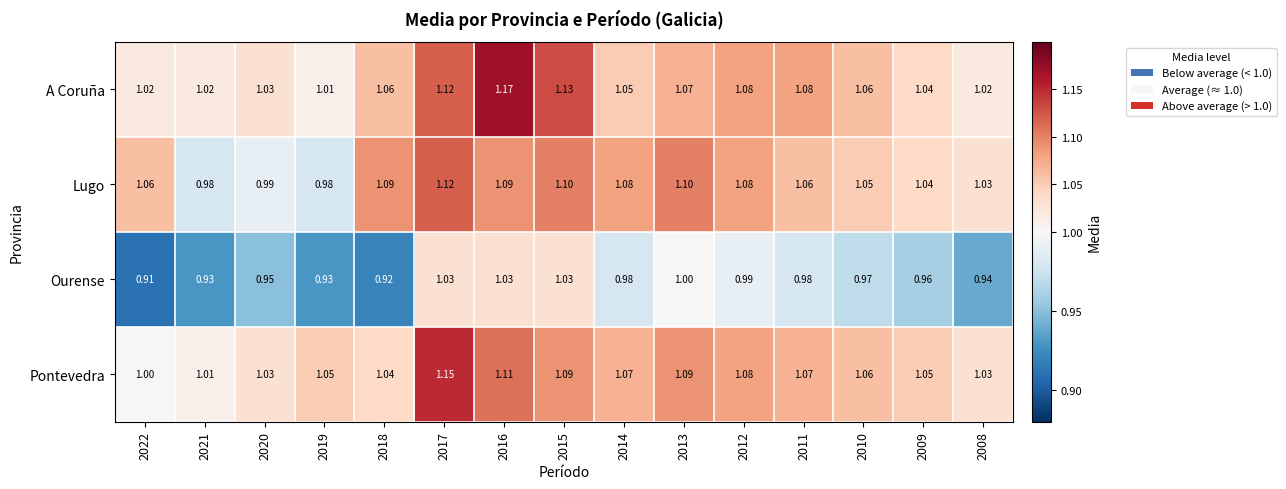

List the series in order of their peak value, highest first.

A Coruña, Pontevedra, Lugo, Ourense